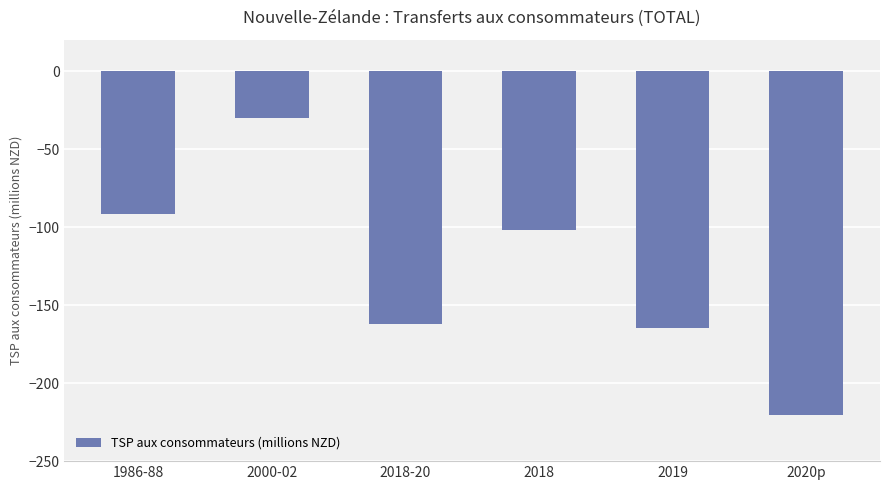

Reading left to right, what are all the values shown in this chart?

-91.8	-30.2	-162.3	-101.7	-164.8	-220.4